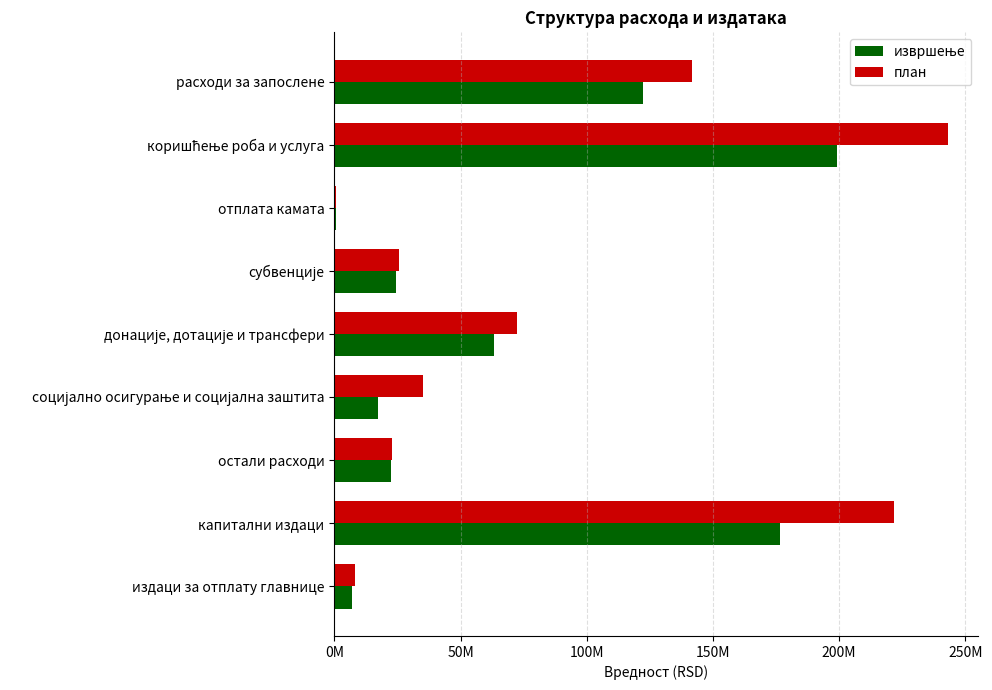

Count the number of data series in this chart.

2